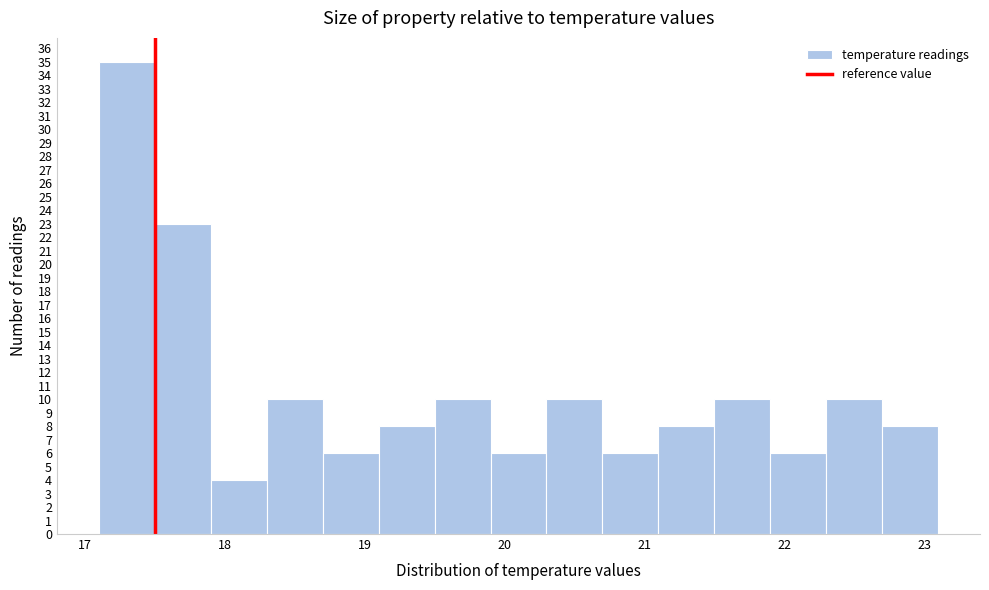

Which range on the x-axis has the tallest bar?

17.1 to 17.5